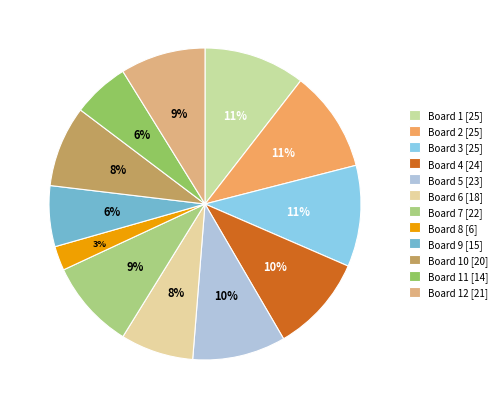

Is there any slice that represents more than half of the pie?

No